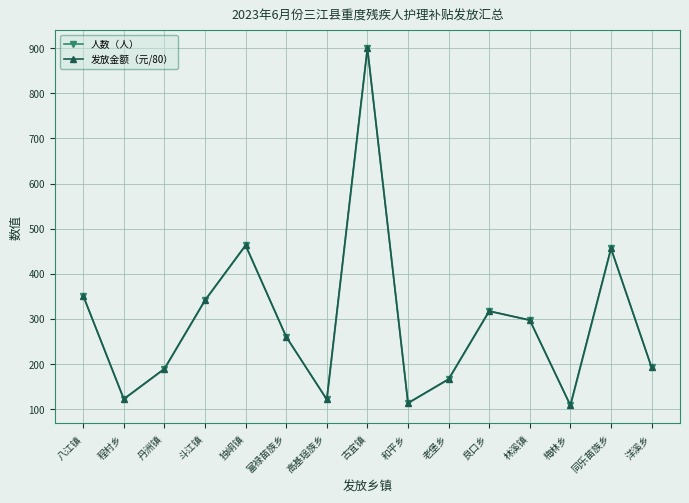

What is the approximate value of 发放金额（元/80） at 和平乡, to the nearest 50?

100